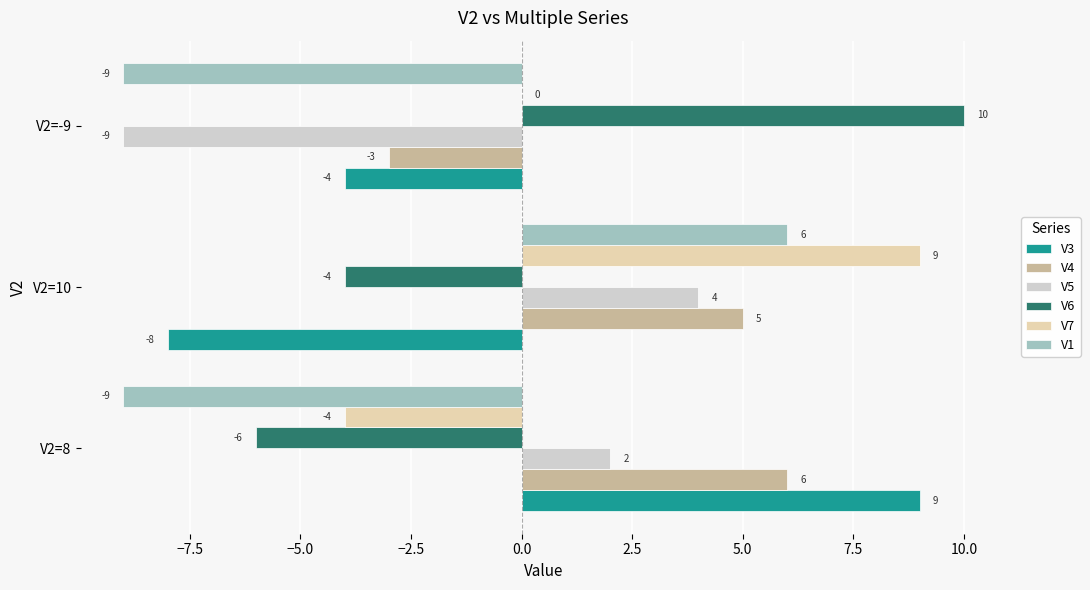

At which label is V3 closest to 0?

V2=-9